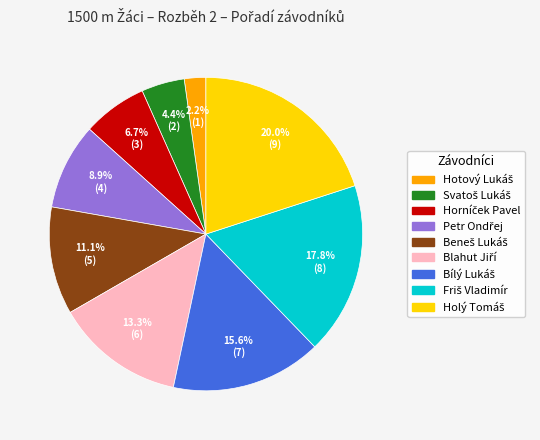

Is there a majority slice in this chart?

No